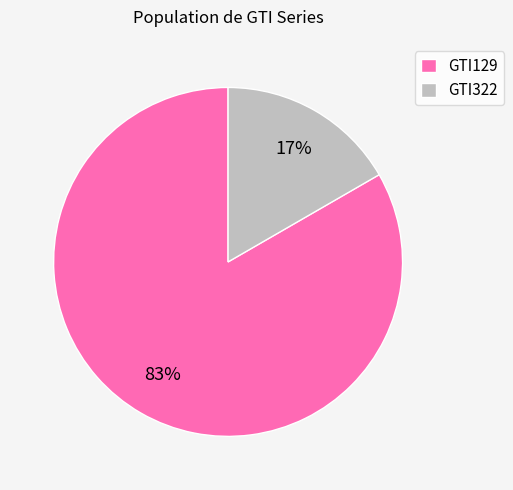

To the nearest percent, what is the average slice percentage?

50%